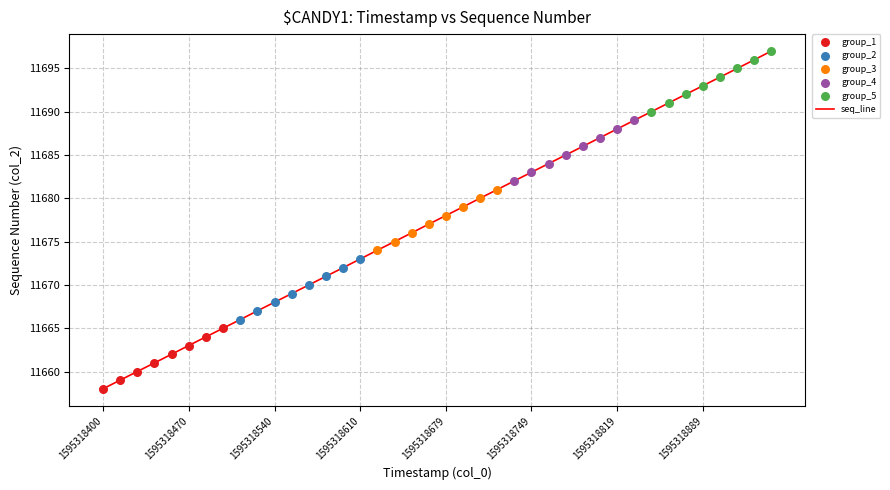

What is the difference between the maximum and minimum values?

39